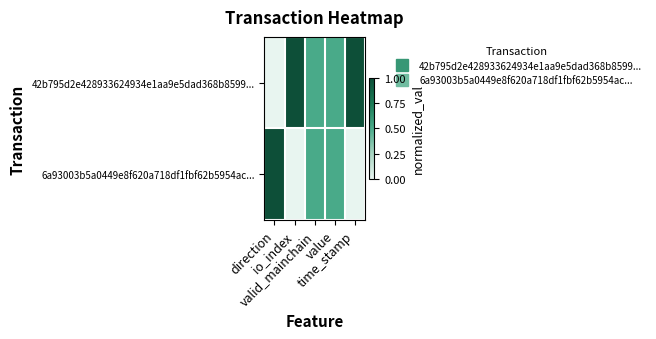

How many series are shown in this chart?

2